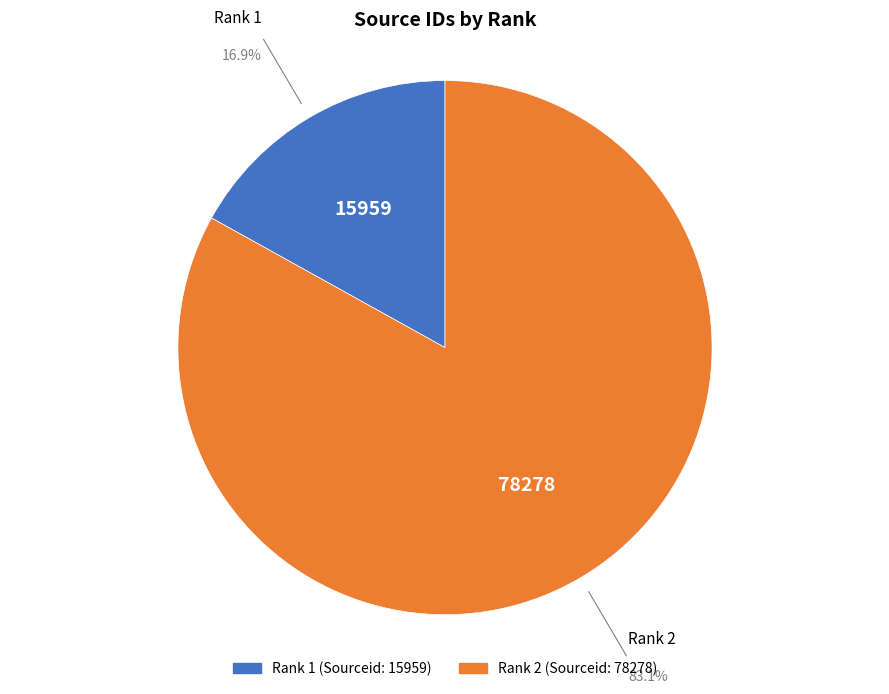

How many slices are in this pie chart?

2